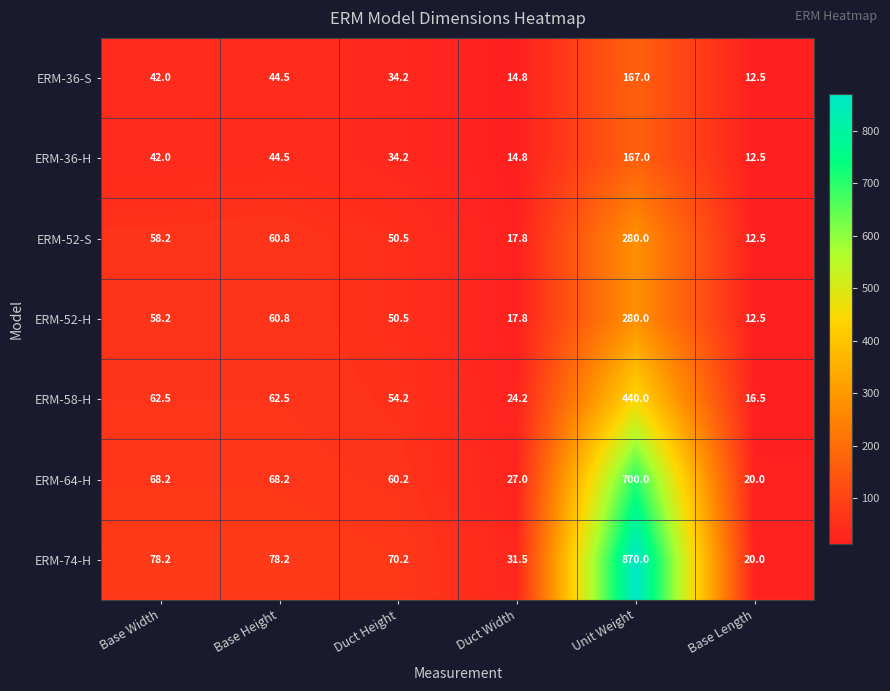

What is the spread (max minus min) of values at Base Height?

33.7